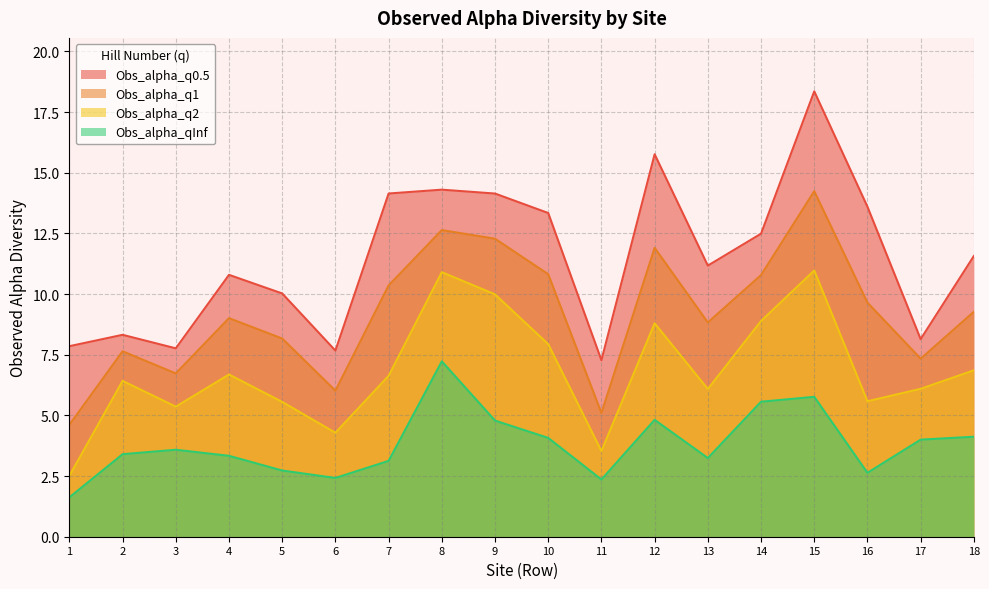

Between 9 and 12, which series saw the biggest shift?

Obs_alpha_q0.5